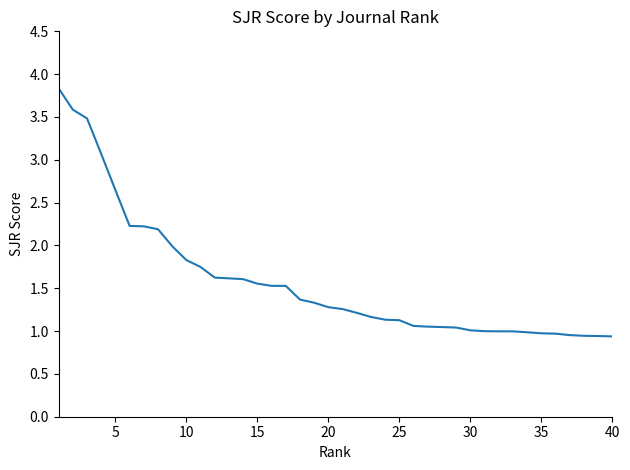

Count the number of categories in the chart.

40